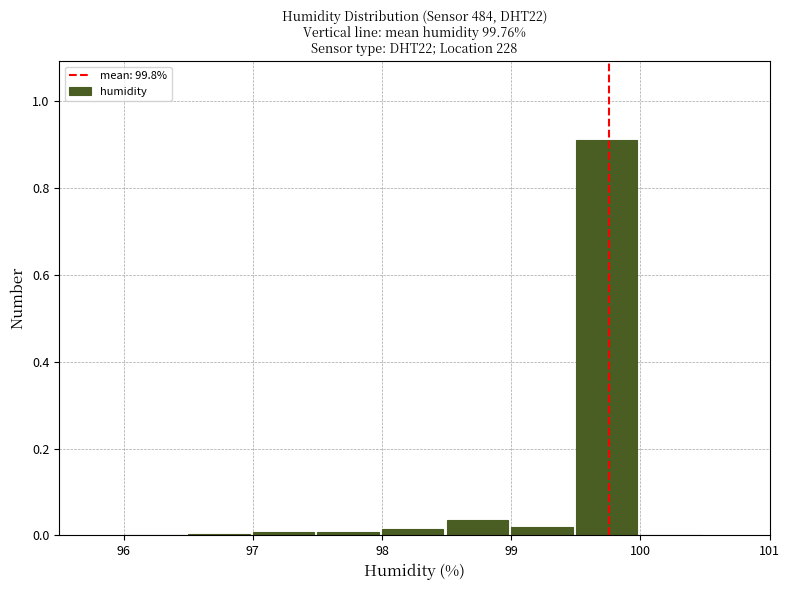

Reading left to right, transcribe this chart: for each bar, give the range it covers on the x-axis and its height. The values are not printed on the chart, so give them approximately, as read against the axis.

96.0 to 96.5: 0
96.5 to 97.0: under 0.02
97.0 to 97.5: under 0.02
97.5 to 98.0: under 0.02
98.0 to 98.5: under 0.02
98.5 to 99.0: 0.04
99.0 to 99.5: under 0.02
99.5 to 100.0: 0.92
100.0 to 100.5: 0